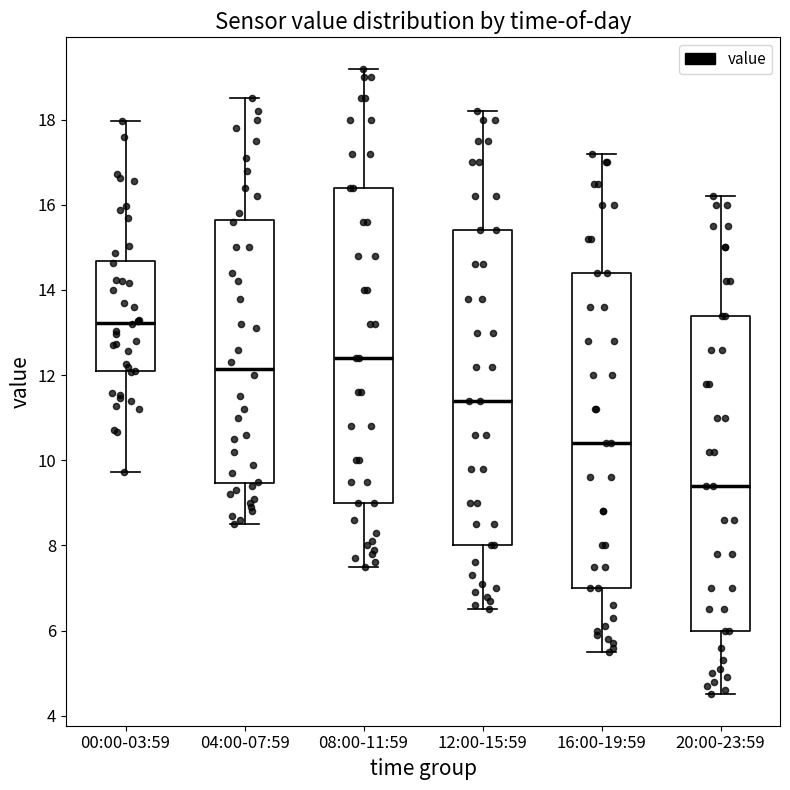

Reading left to right, read every box against the y-axis: the position of its median line, the range the box covers, and the ends of its whiskers. The values are not printed on the chart, so give them approximately, as read against the axis.

00:00-03:59: median 13.2, box 12.0 to 14.6, whiskers 9.8 to 18.0
04:00-07:59: median 12.2, box 9.4 to 15.6, whiskers 8.6 to 18.6
08:00-11:59: median 12.4, box 9.0 to 16.4, whiskers 7.6 to 19.2
12:00-15:59: median 11.4, box 8.0 to 15.4, whiskers 6.6 to 18.2
16:00-19:59: median 10.4, box 7.0 to 14.4, whiskers 5.6 to 17.2
20:00-23:59: median 9.4, box 6.0 to 13.4, whiskers 4.6 to 16.2